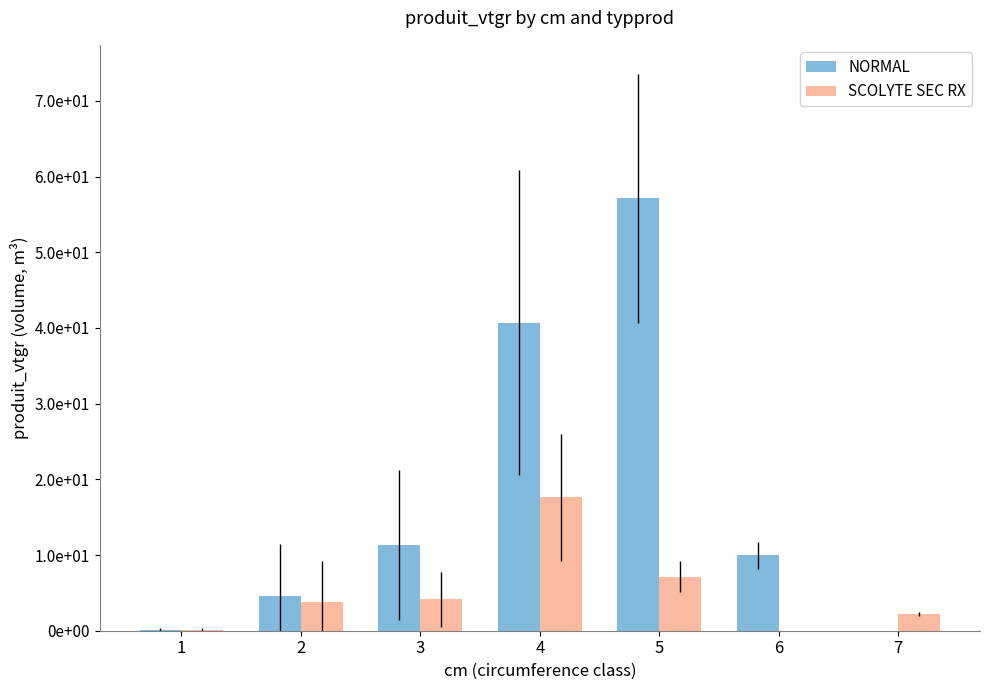

What is the difference between the highest and lowest values at 7?

2.2